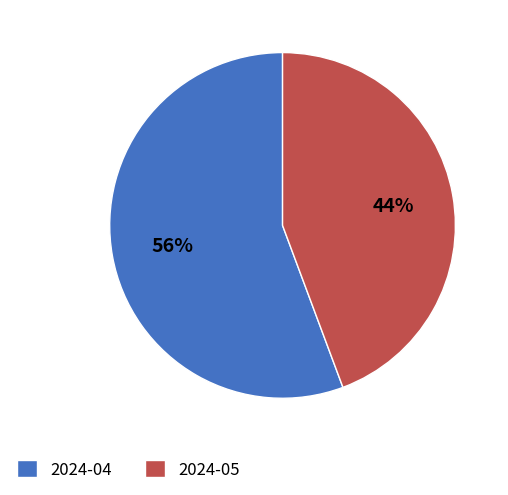

Between 2024-04 and 2024-05, which is larger?

2024-04